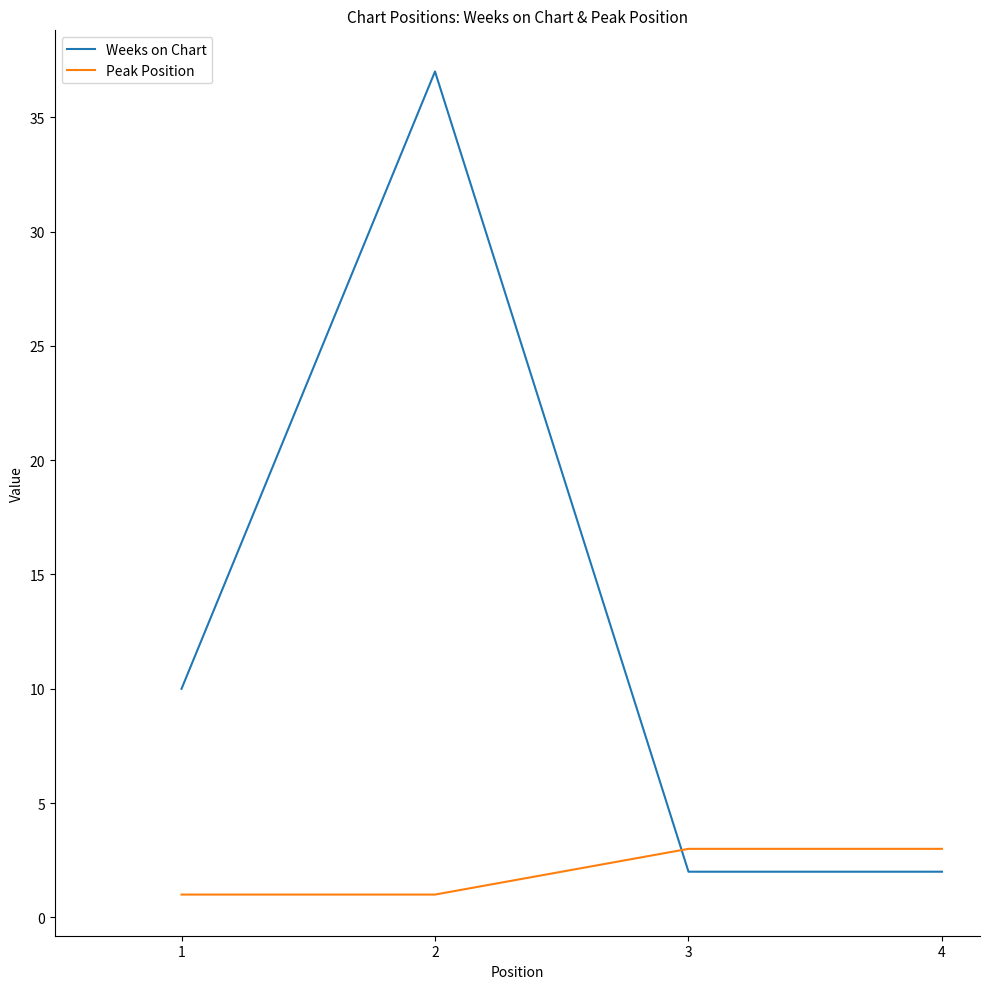

At how many categories does at least one series exceed 19?

1